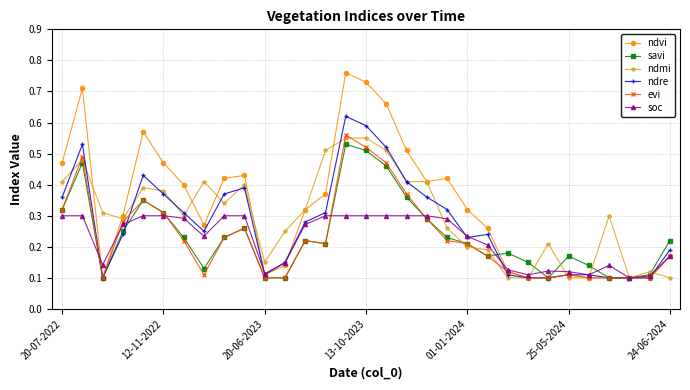

Count the ndmi values in the range 0 to 1.

31